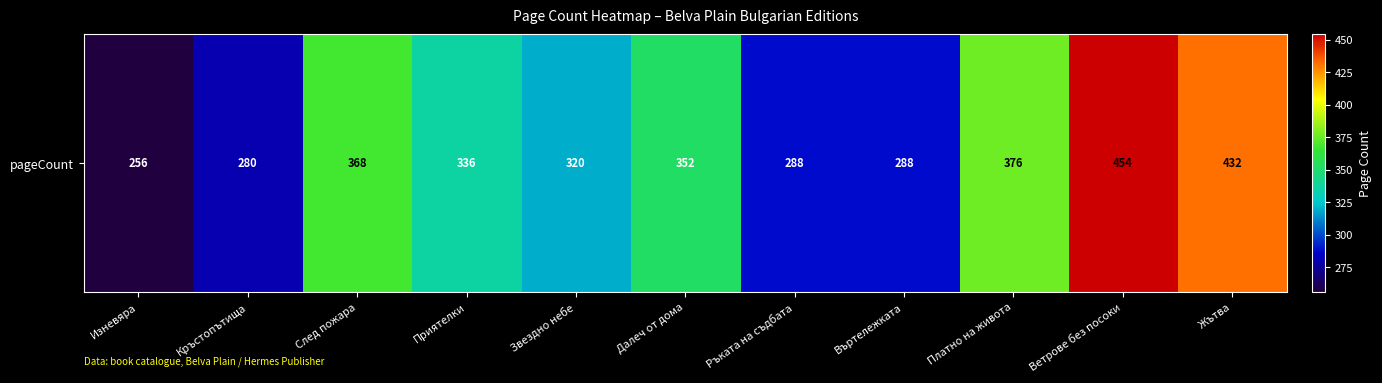

Which category has the highest value across all series?

Ветрове без посоки